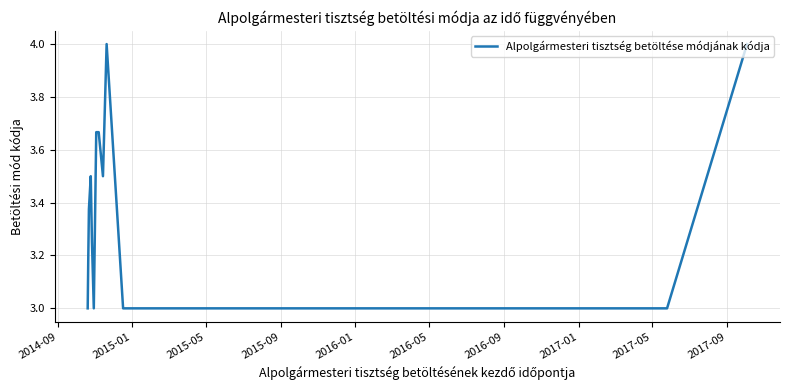

What is the minimum value shown in the chart?

3.0